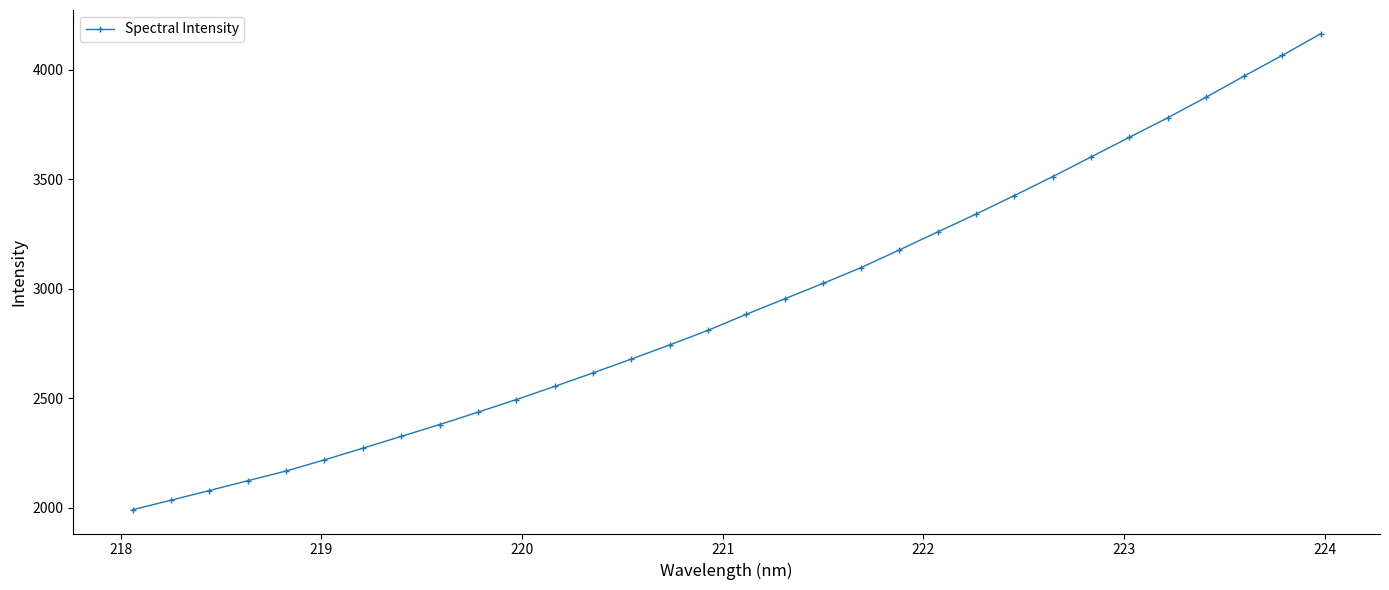

What is the smallest value displayed?

1990.0